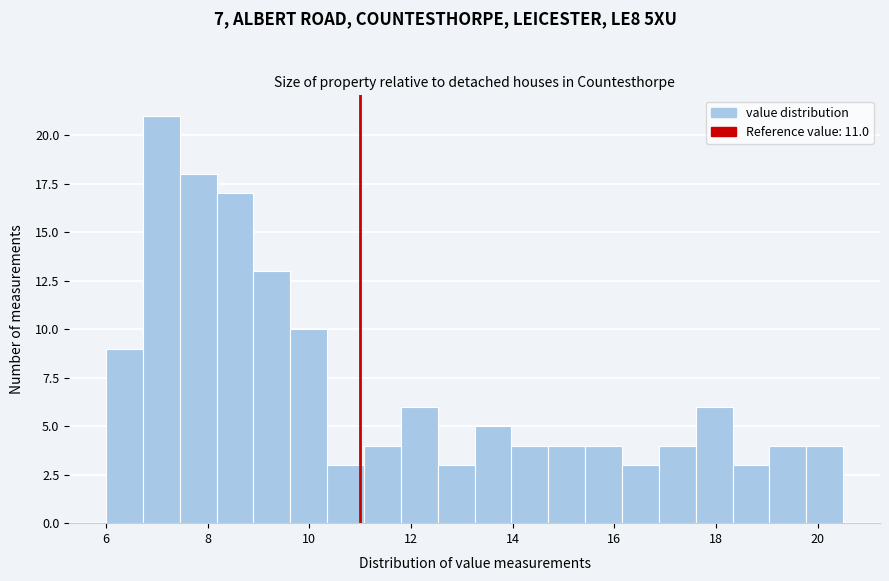

Around what value on the x-axis is the tallest bar? Give the approximate position of its centre, as read against the axis.

7.0